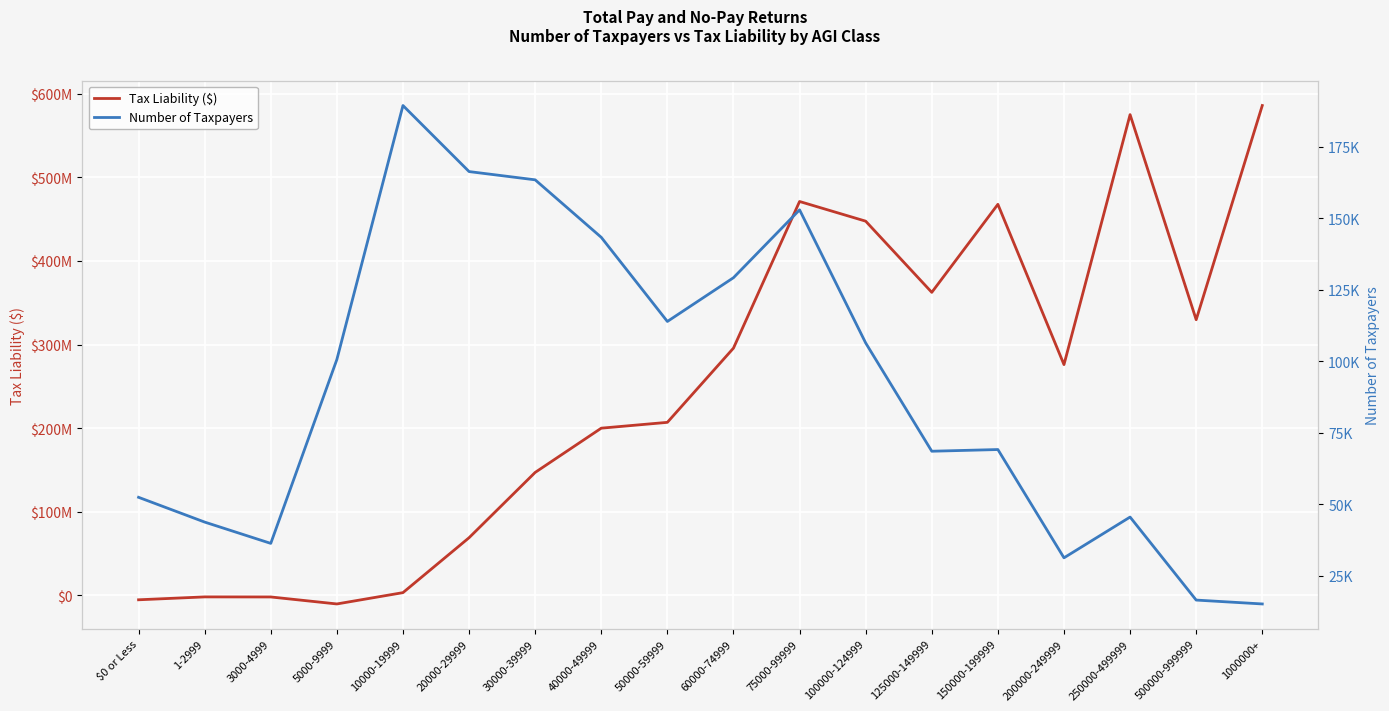

Between 1-2999 and 125000-149999, which is larger?

125000-149999